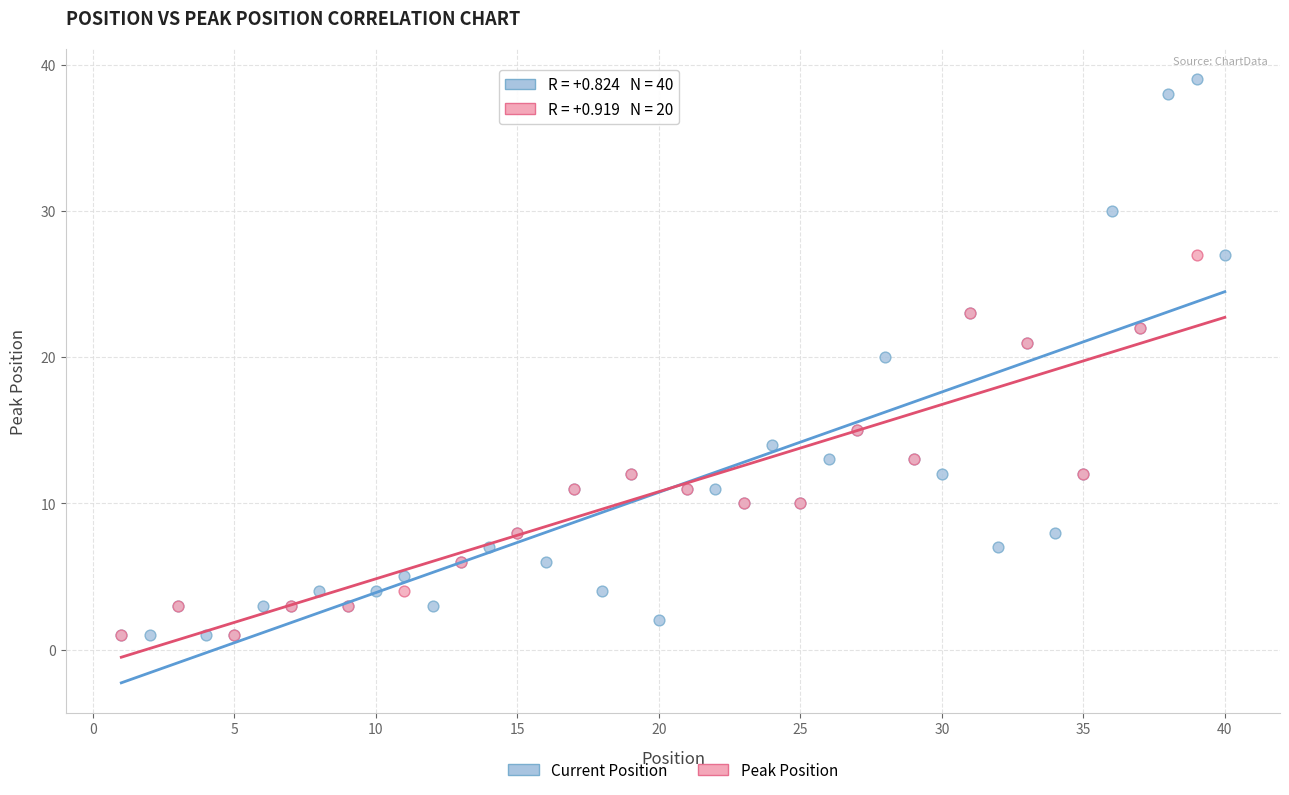

Which series has the widest spread of Y values?

Current Position